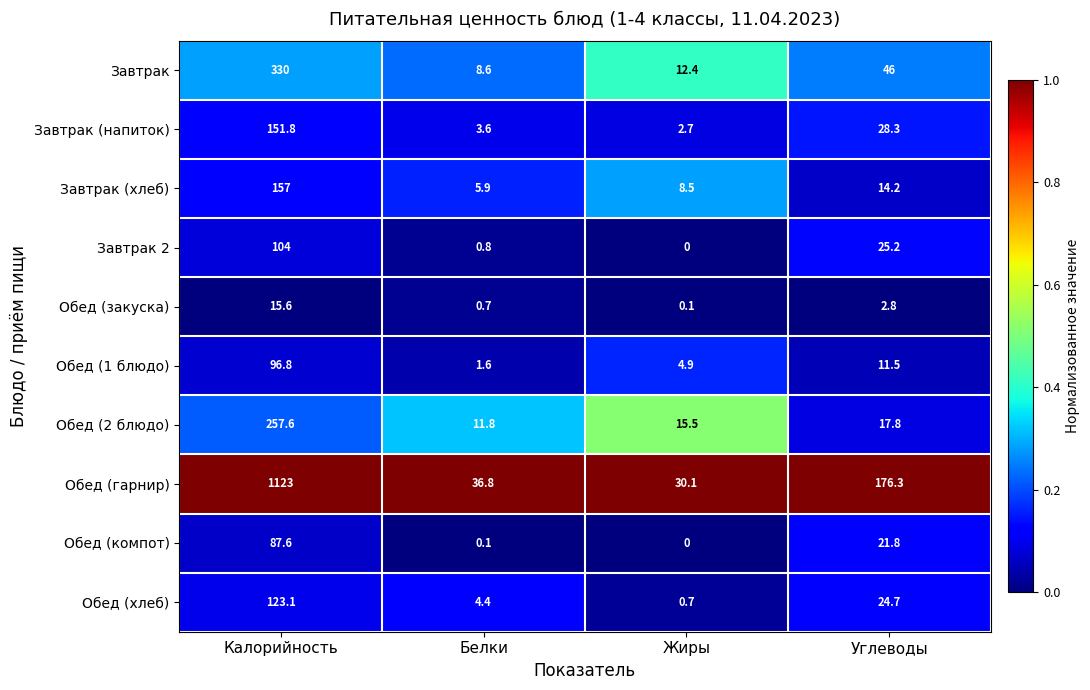

What is the average value of the Обед (гарнир) series?

341.6